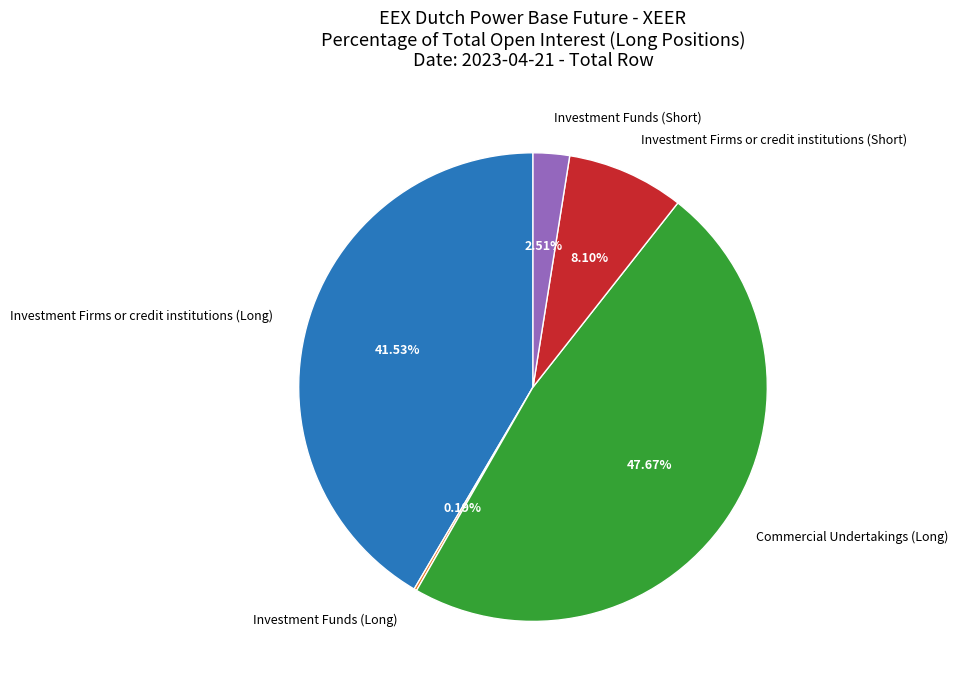

What is the ratio of the value at Investment Firms or credit institutions (Short) to the value at Commercial Undertakings (Long)?

0.2